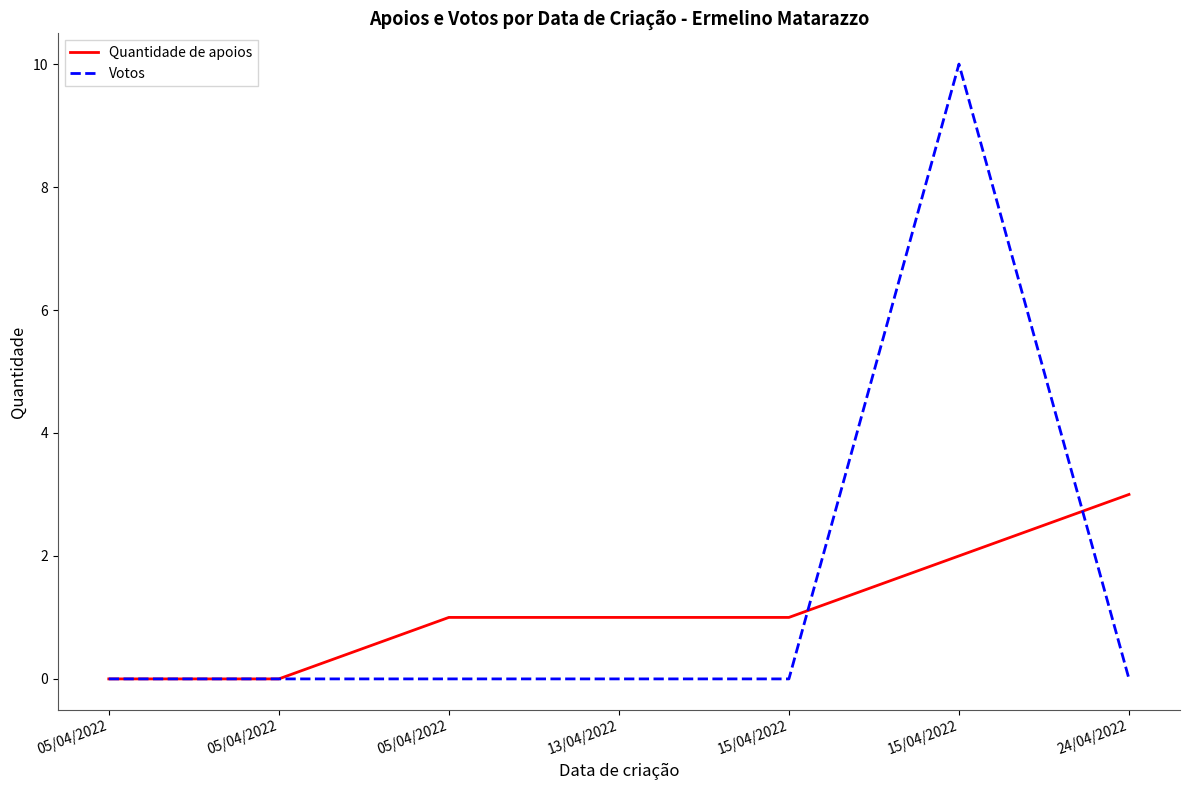

True or false: Votos has a value of -4 at 13/04/2022.

False